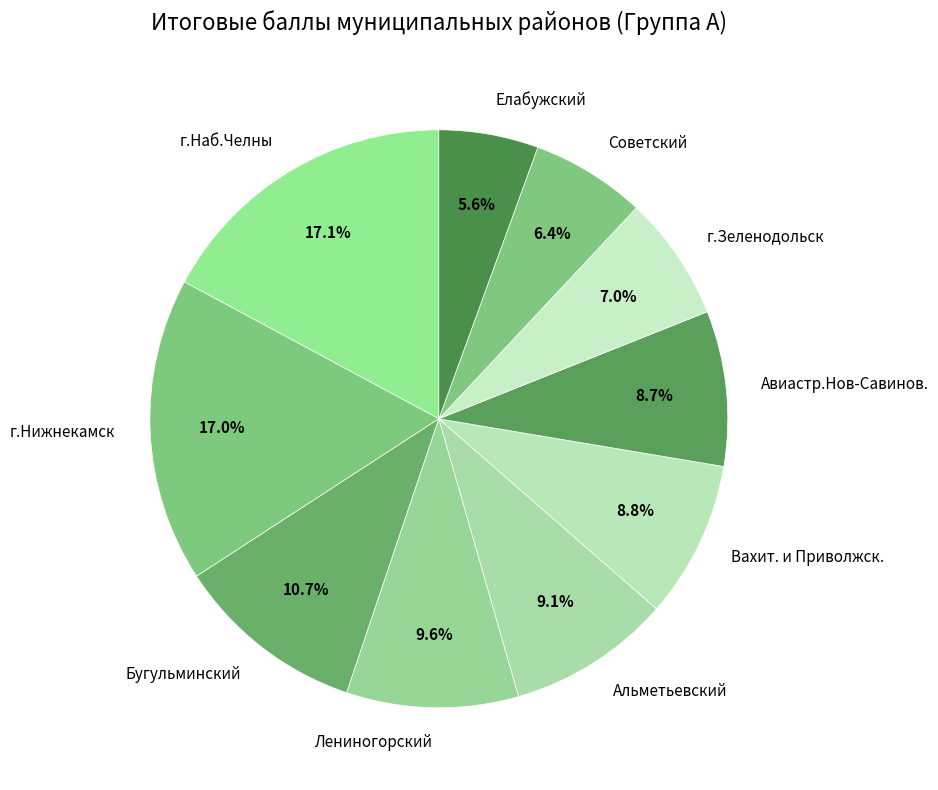

Approximately how many times larger is the value at г.Наб.Челны compared to Лениногорский?

1.8